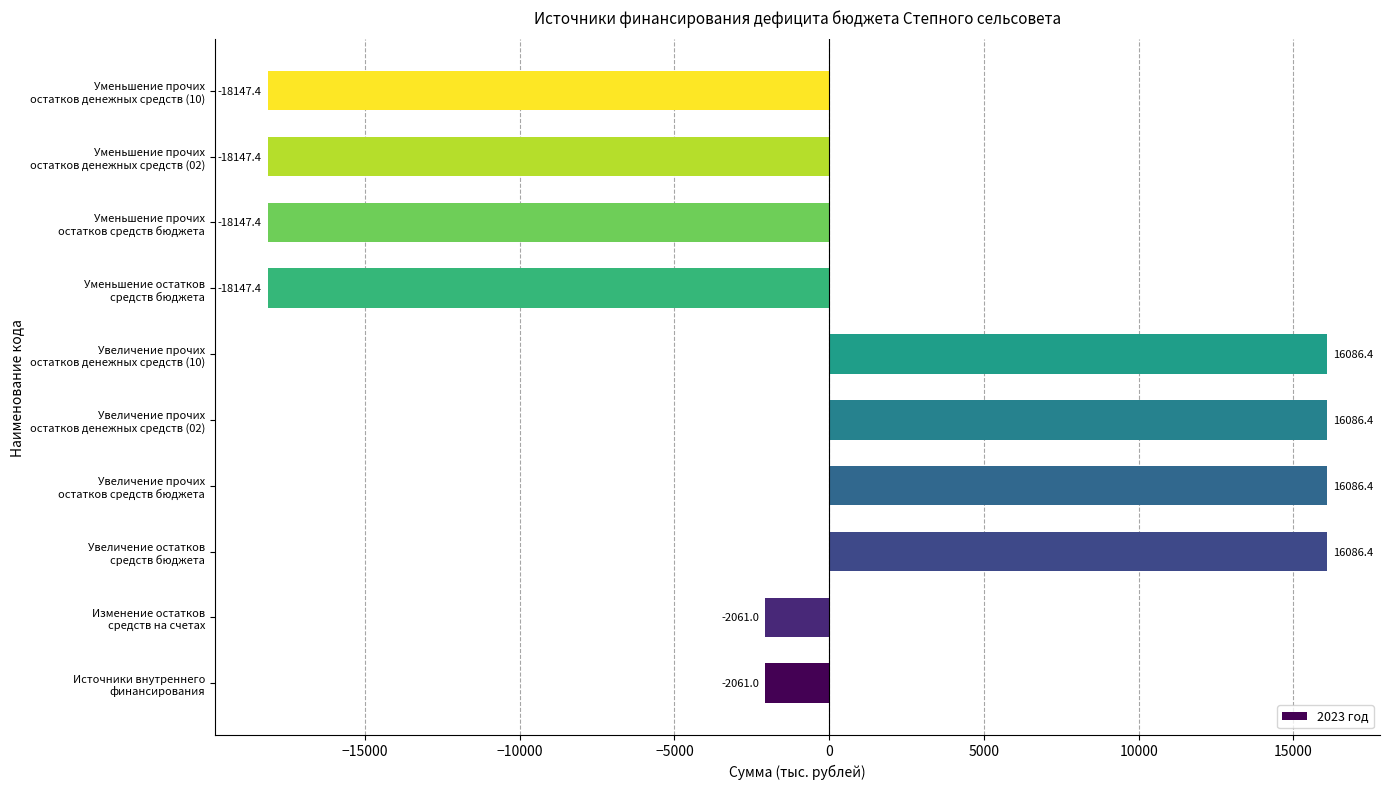

How many negative values are there?

6